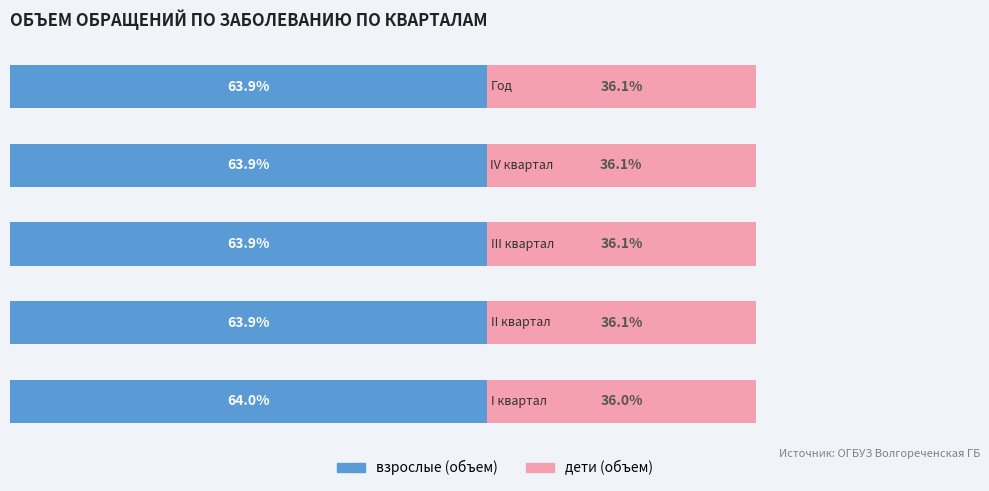

Reading left to right, transcribe all the data shown in this chart.

взрослые (объем): 64.0	63.9	63.9	63.9	63.9
дети (объем): 36.0	36.1	36.1	36.1	36.1